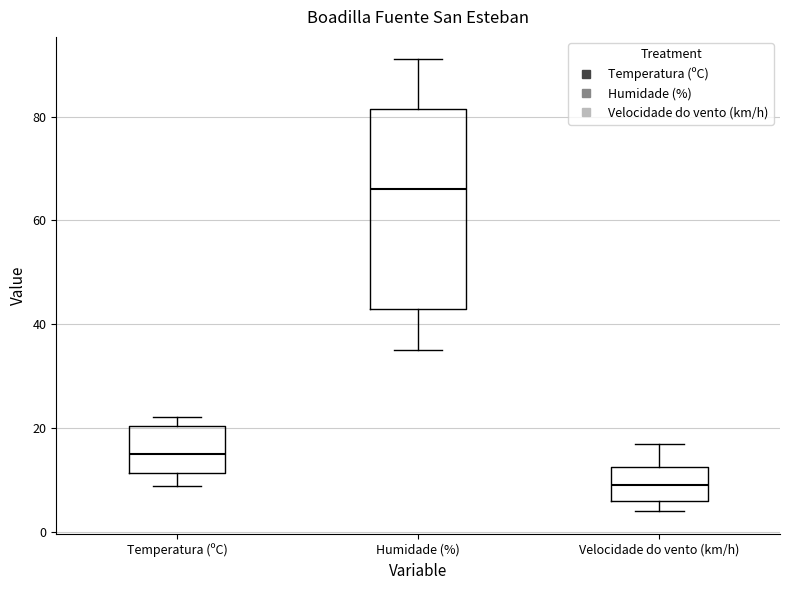

Where does the median line of the box for Velocidade do vento (km/h) sit on the y-axis? The values are not printed on the chart, so give them approximately, as read against the axis.

10